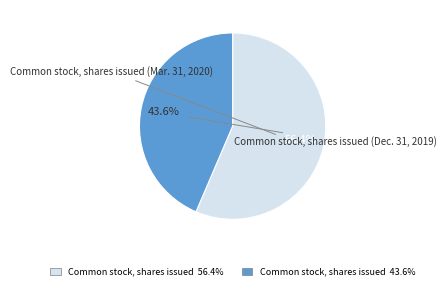

Count the number of slices in the pie.

2